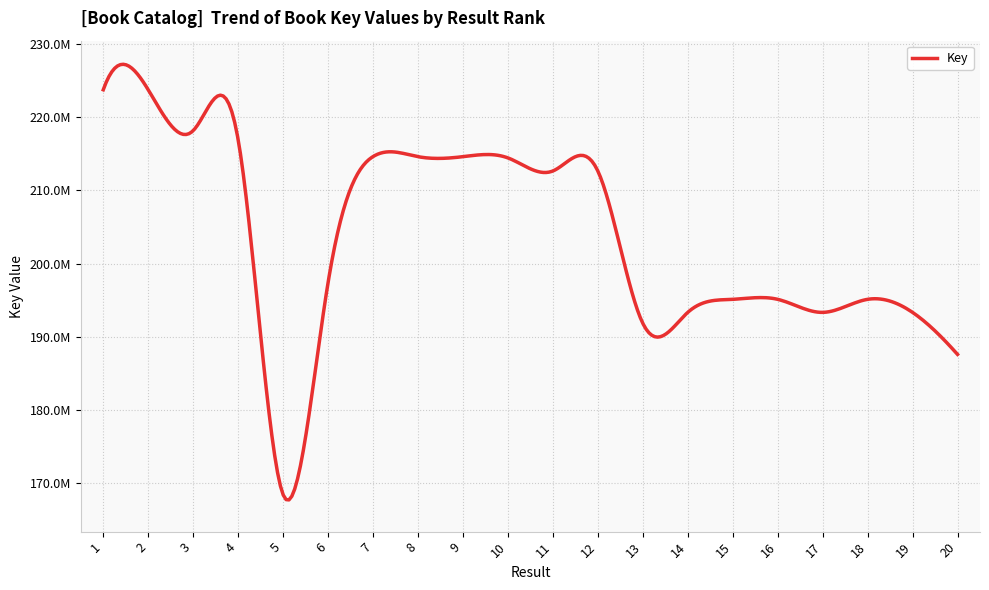

List the labels in order of value, largest first.

2, 1, 3, 4, 7, 9, 8, 10, 12, 11, 6, 18, 15, 16, 14, 17, 19, 13, 20, 5